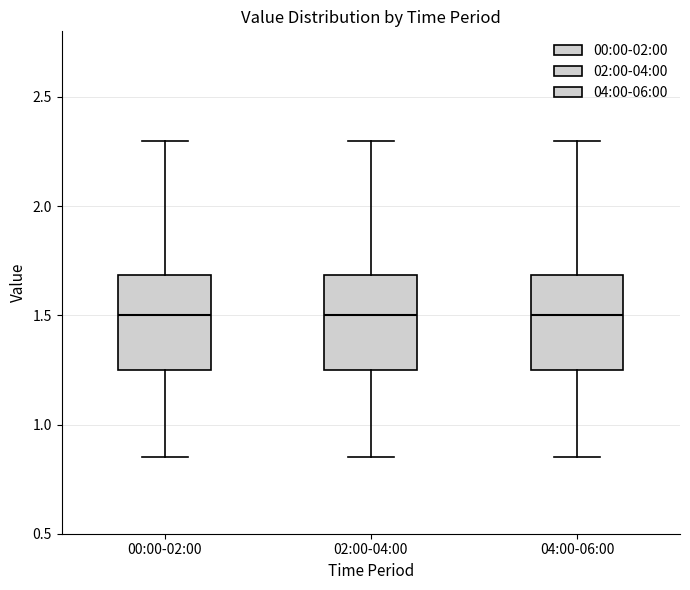

Where is the upper edge of the box for 02:00-04:00 on the y-axis? The values are not printed on the chart, so give them approximately, as read against the axis.

1.70